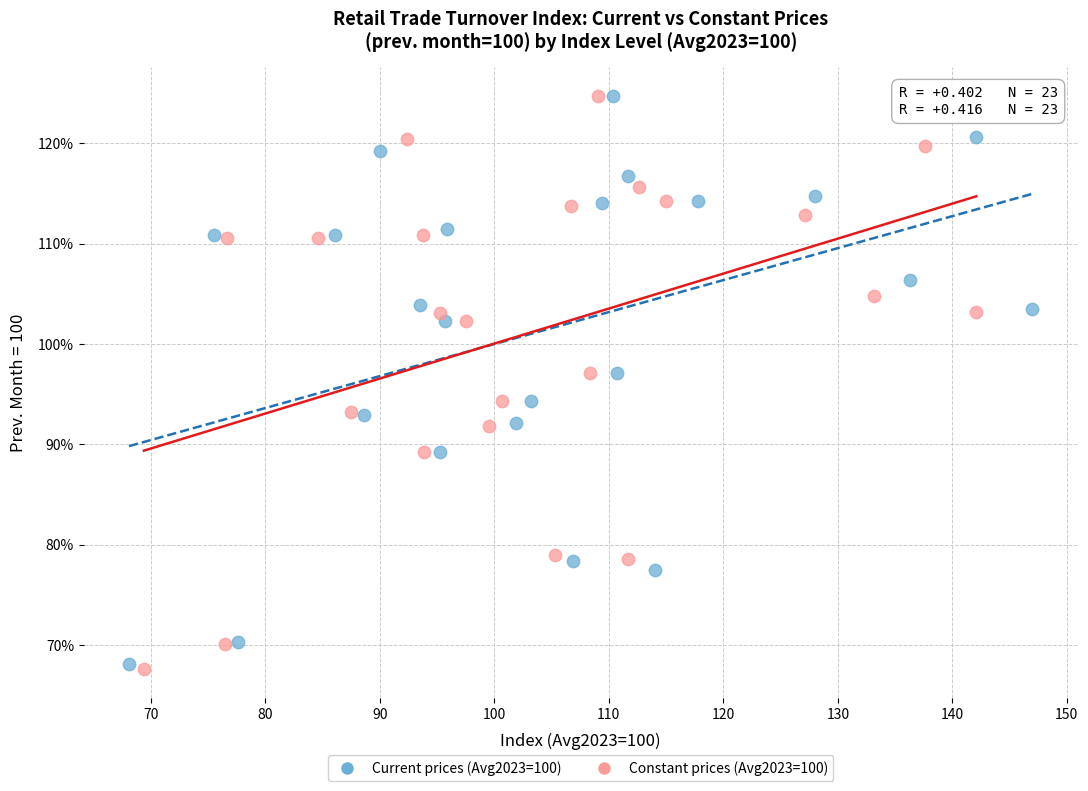

Which series has the largest Y range (max minus min)?

Constant prices (Avg2023=100)